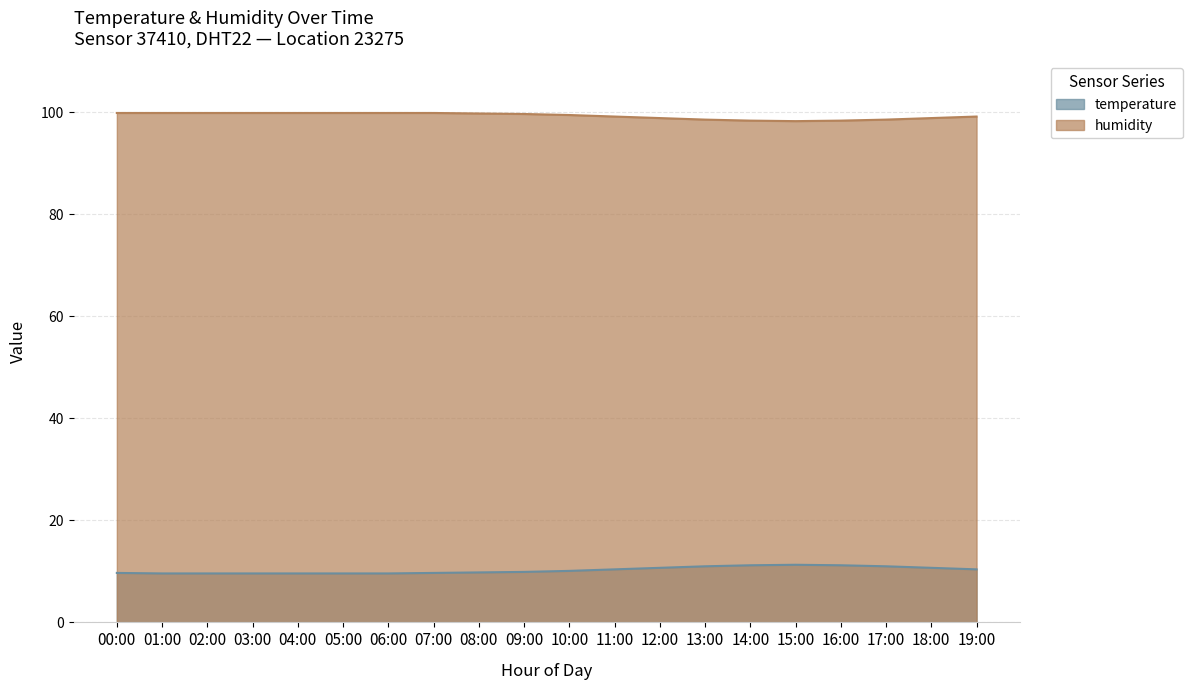

True or false: humidity and temperature cross at least once.

False